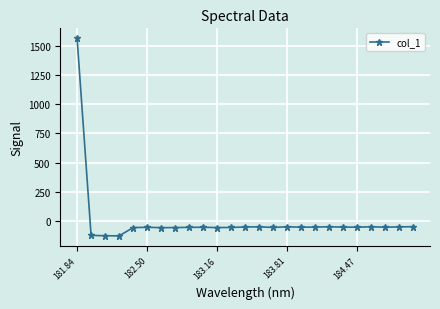

What is the maximum value shown in the chart?

1564.2